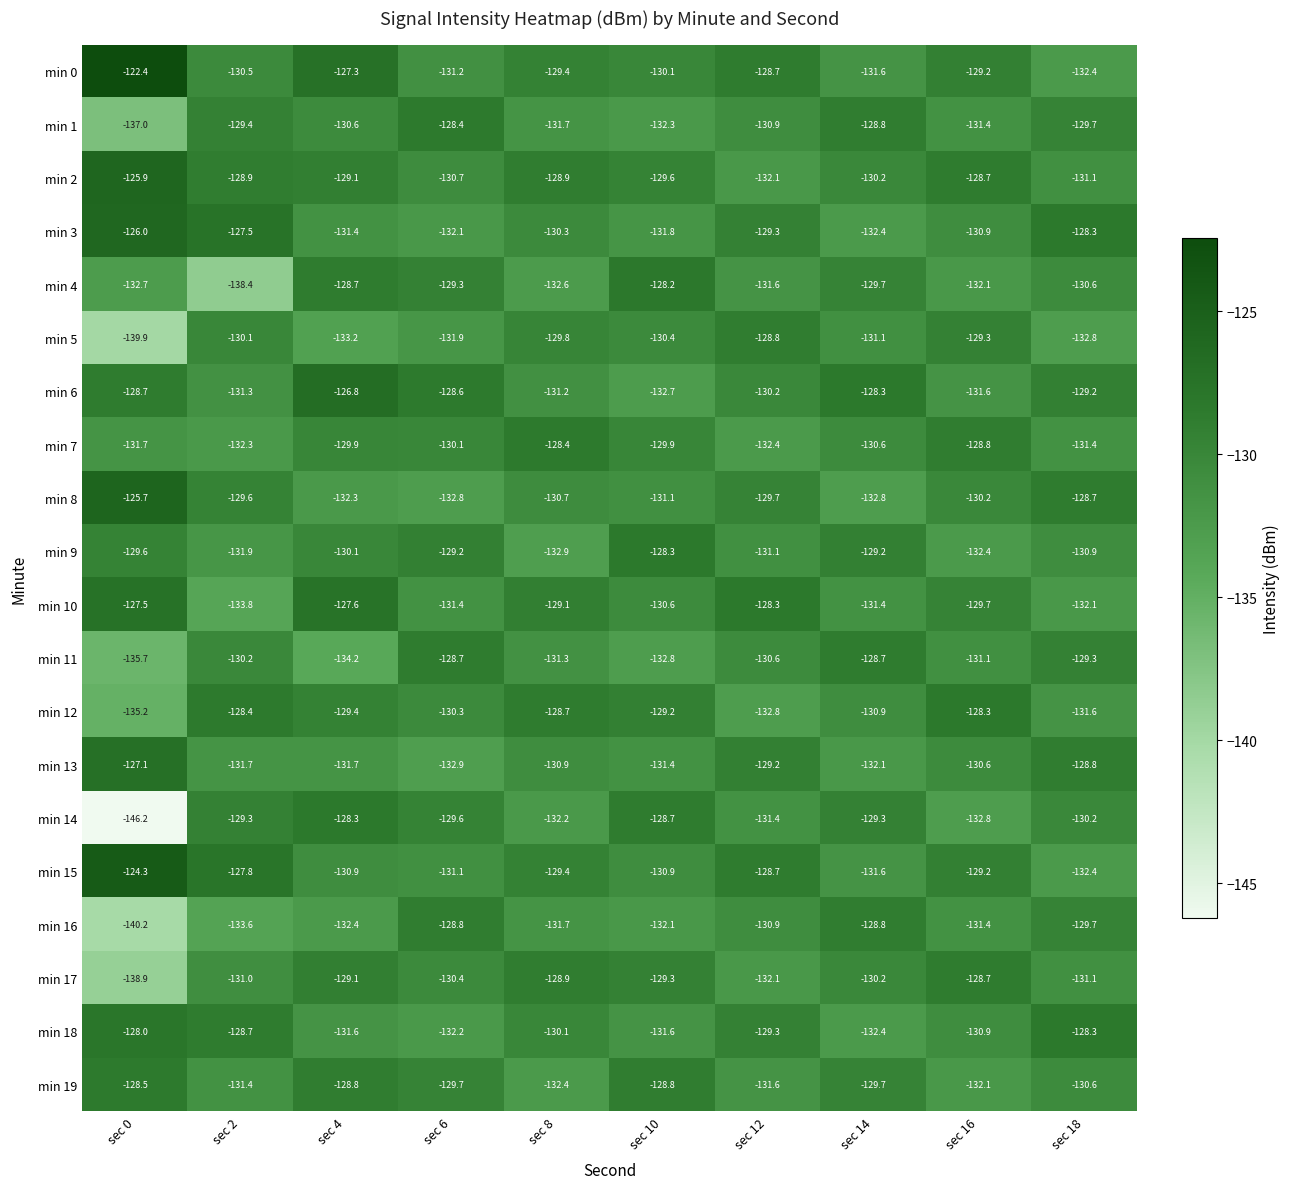

The value of min 9 at sec 0 is -129.6. True or false?

True